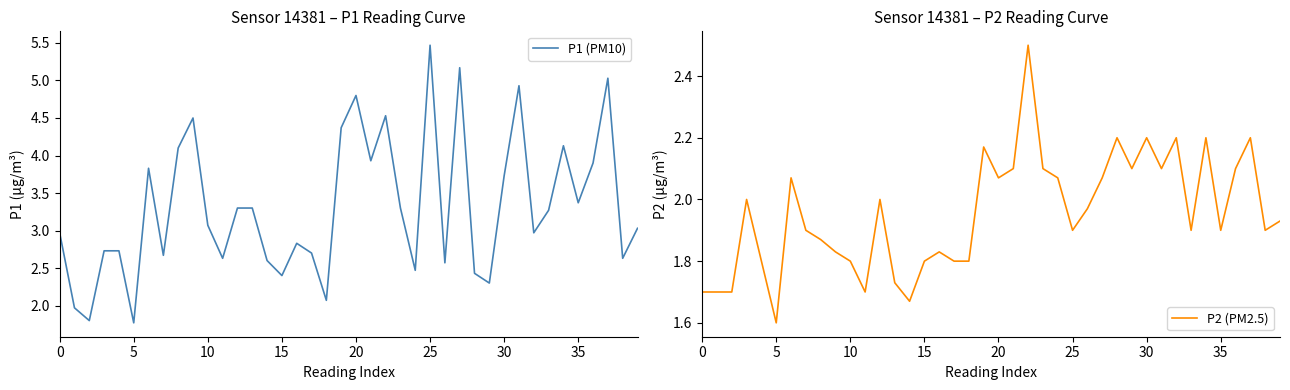

Which has a higher value, 10 or 12?

12